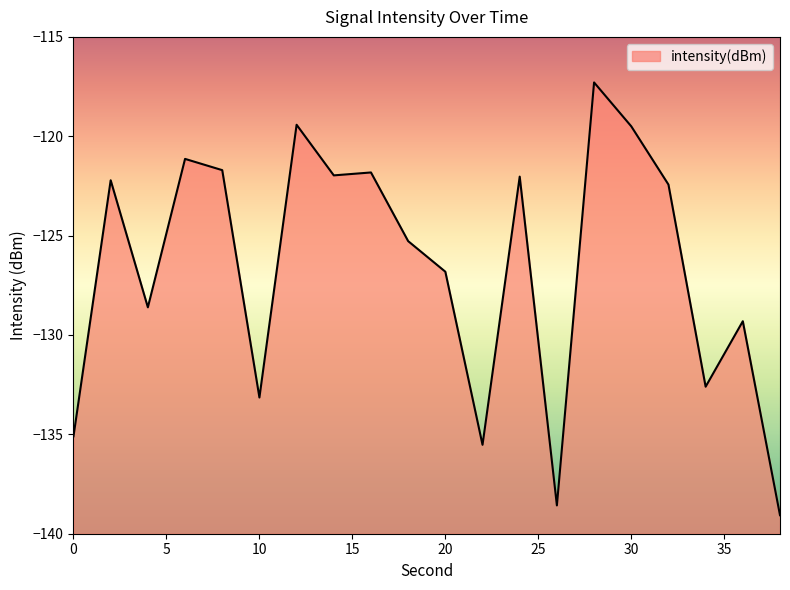

Rank the categories by value from lowest to highest.

38, 26, 22, 0, 10, 34, 36, 4, 20, 18, 32, 2, 24, 14, 16, 8, 6, 30, 12, 28